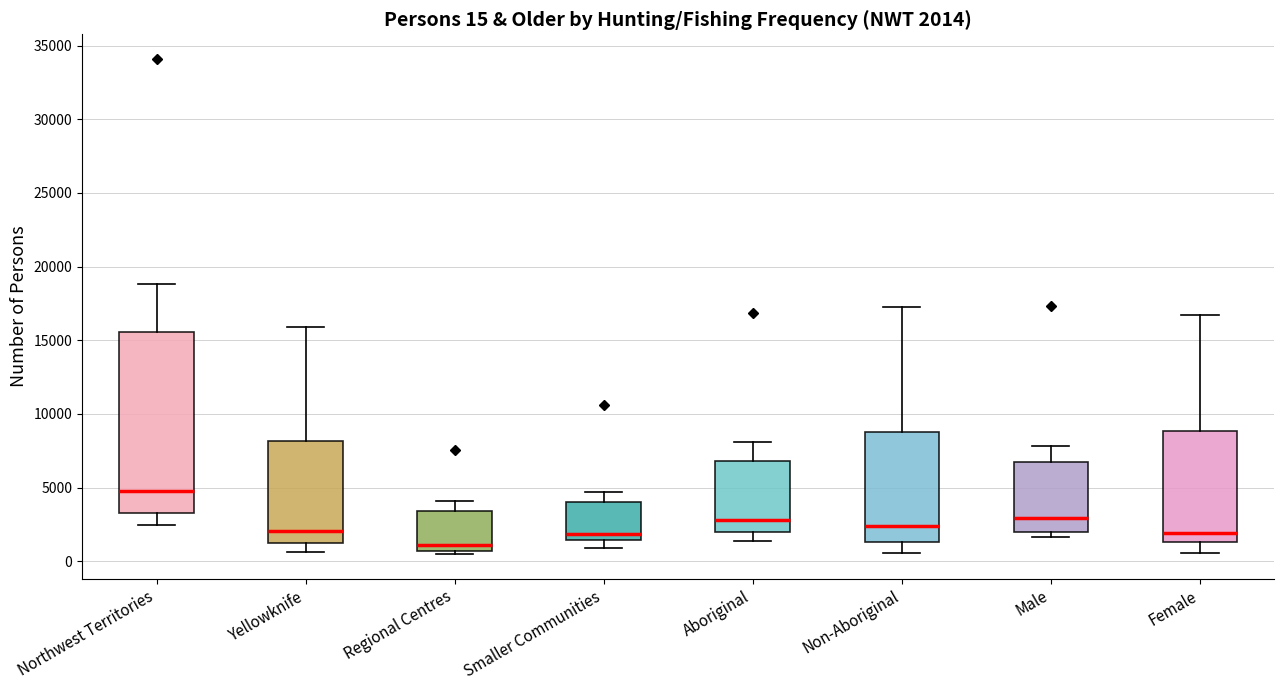

Which box has the highest median line?

Northwest Territories